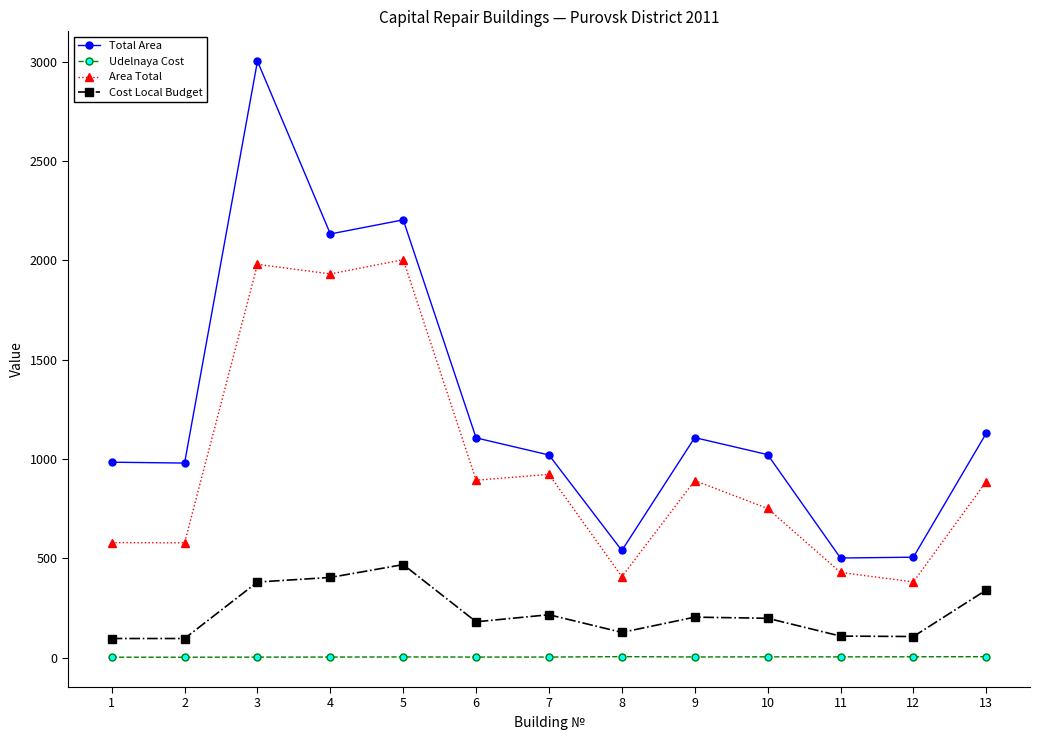

What is the maximum value shown in the chart?

3002.0